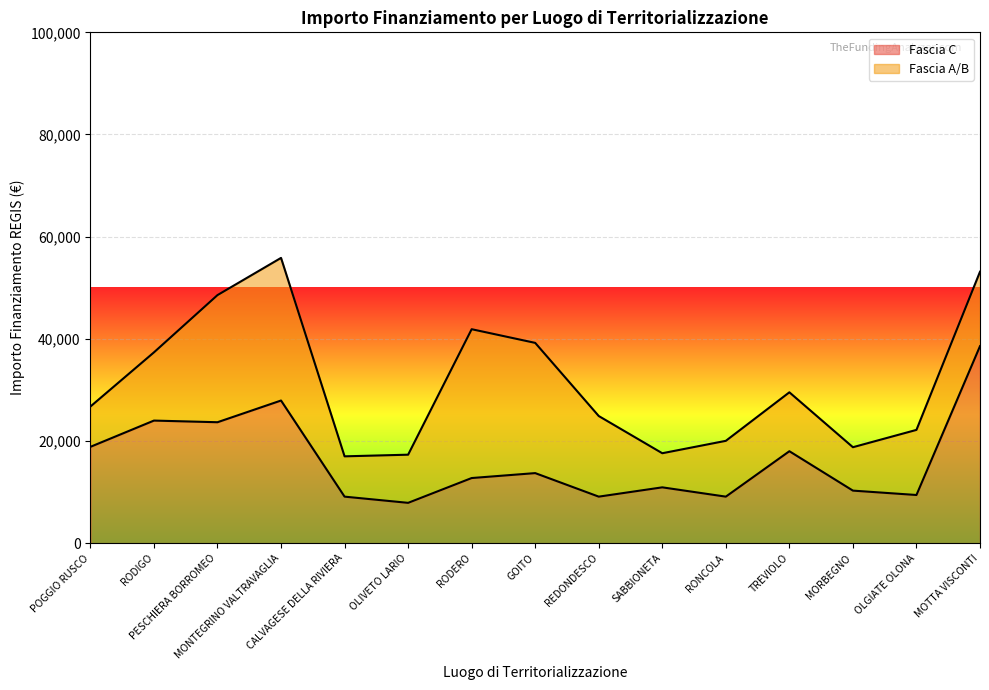

List the labels in order of value, smallest first.

OLIVETO LARIO, CALVAGESE DELLA RIVIERA, REDONDESCO, RONCOLA, OLGIATE OLONA, MORBEGNO, SABBIONETA, RODERO, GOITO, TREVIOLO, POGGIO RUSCO, PESCHIERA BORROMEO, RODIGO, MONTEGRINO VALTRAVAGLIA, MOTTA VISCONTI